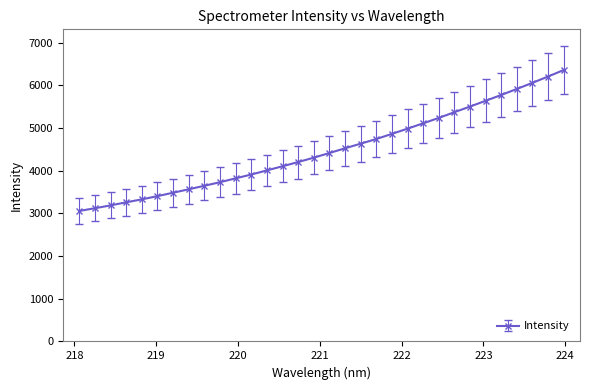

What is the minimum value shown in the chart?

3056.8